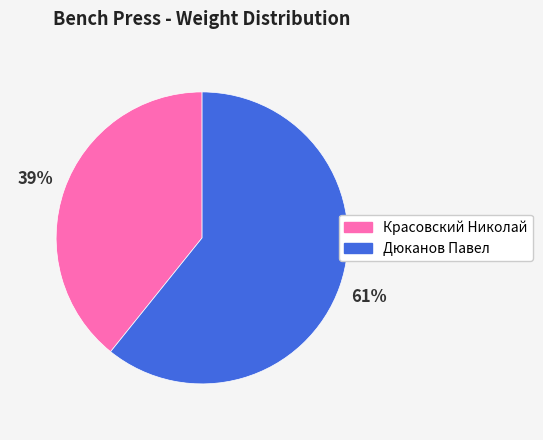

To the nearest percent, what is the difference between the Красовский Николай and Дюканов Павел slice percentages?

22%